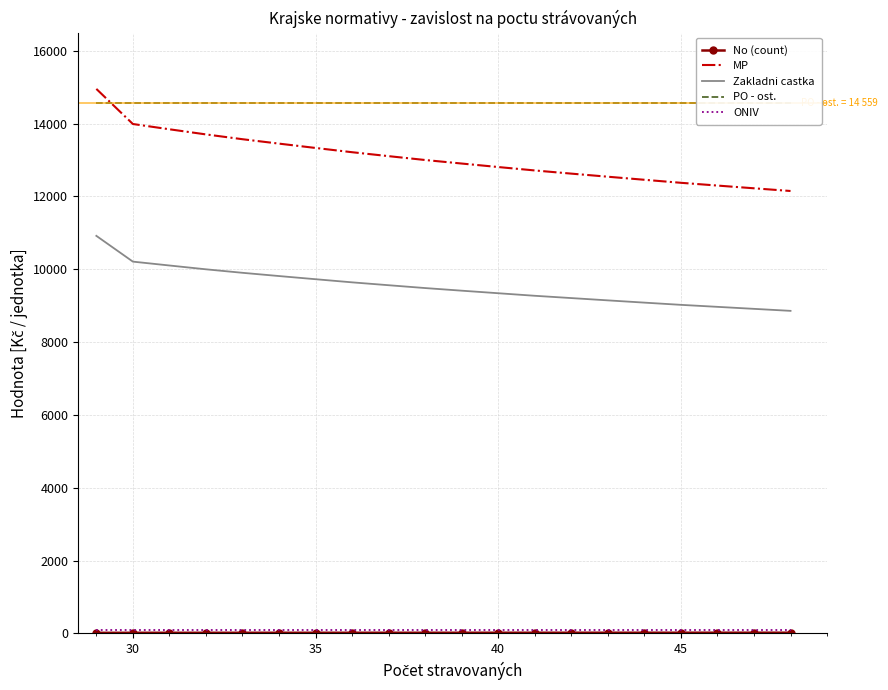

Reading right to left, transcribe all the data shown in this chart.

No (count): 19.7	19.6	19.5	19.4	19.2	19.1	19.0	18.8	18.7	18.6	18.4	18.3	18.1	18.0	17.8	17.6	17.5	17.3	17.1	16.0
MP: 12151.0	12225.0	12300.0	12376.0	12459.0	12543.0	12628.0	12715.0	12809.0	12905.0	13002.0	13108.0	13216.0	13333.0	13452.0	13573.0	13705.0	13846.0	13991.0	14955.0
Zakladni castka: 8859.0	8914.0	8969.0	9024.0	9085.0	9147.0	9210.0	9273.0	9343.0	9413.0	9485.0	9563.0	9642.0	9728.0	9815.0	9904.0	10000.0	10105.0	10211.0	10919.0
PO - ost.: 14559.0	14559.0	14559.0	14559.0	14559.0	14559.0	14559.0	14559.0	14559.0	14559.0	14559.0	14559.0	14559.0	14559.0	14559.0	14559.0	14559.0	14559.0	14559.0	14559.0
ONIV: 90.0	90.0	90.0	90.0	90.0	90.0	90.0	90.0	90.0	90.0	90.0	90.0	90.0	90.0	90.0	90.0	90.0	90.0	90.0	90.0